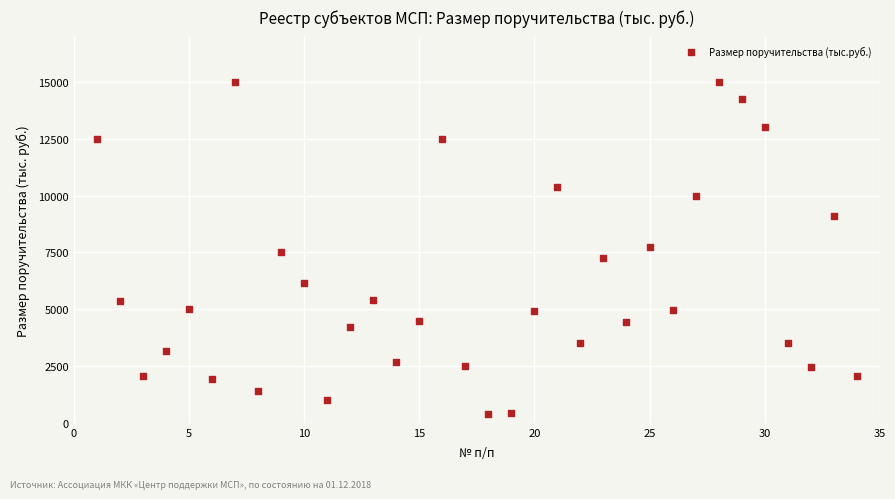

What is the range of Y values (max minus min)?

14600.0